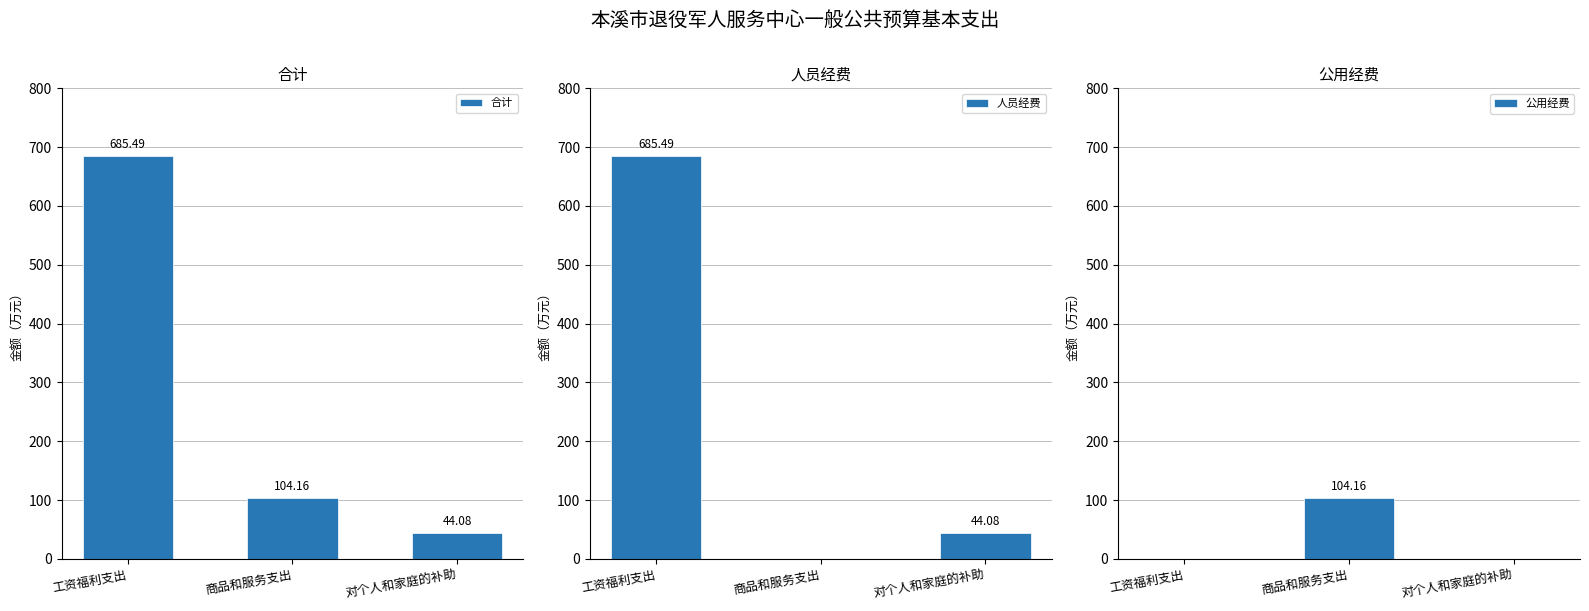

At which label is 合计 closest to 364?

商品和服务支出